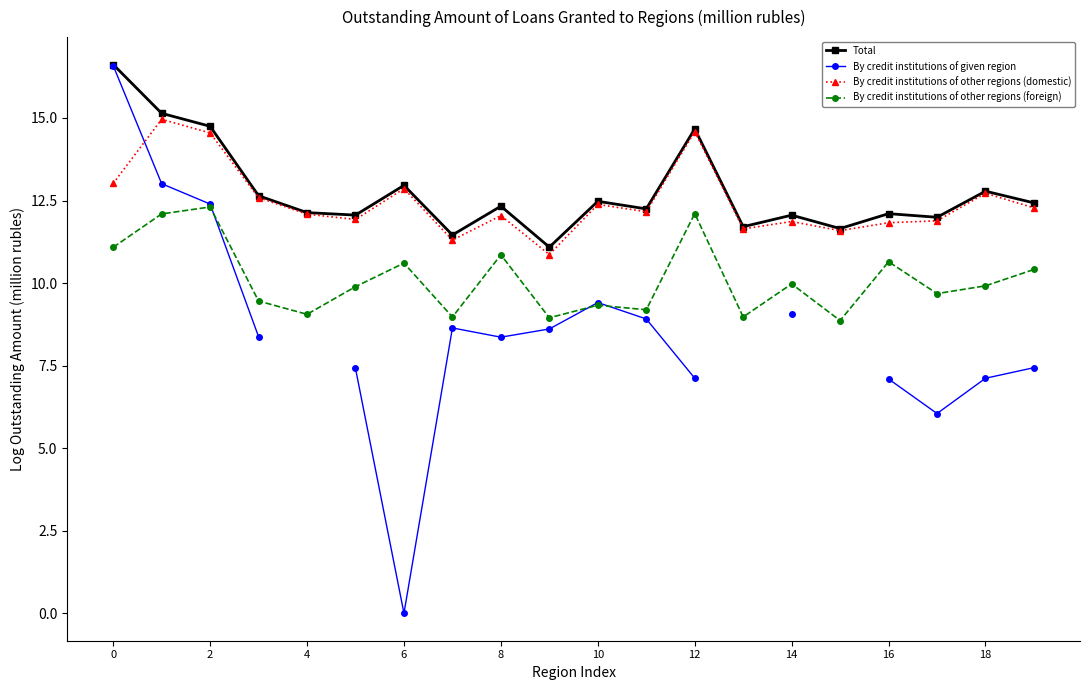

What is the greatest value displayed?

16.6